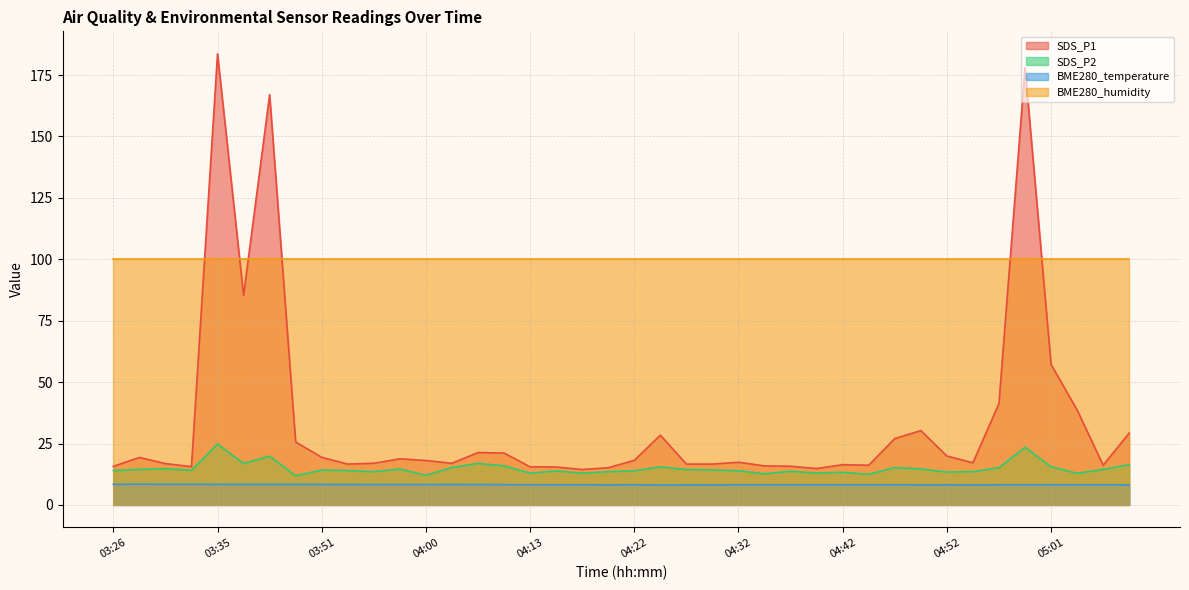

True or false: SDS_P2 has a value of 7.3 at 05:04.

False